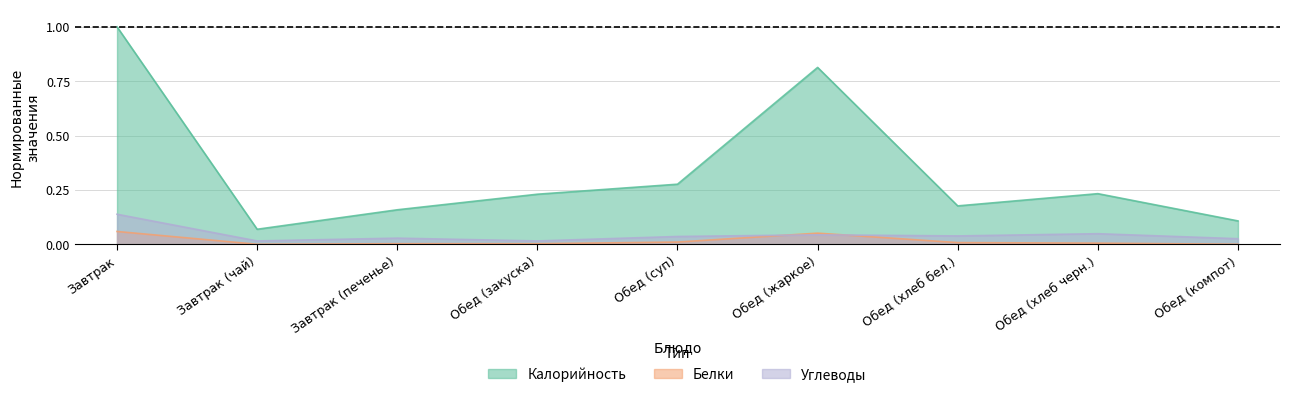

Where is the first local minimum for Калорийность?

Завтрак (чай)